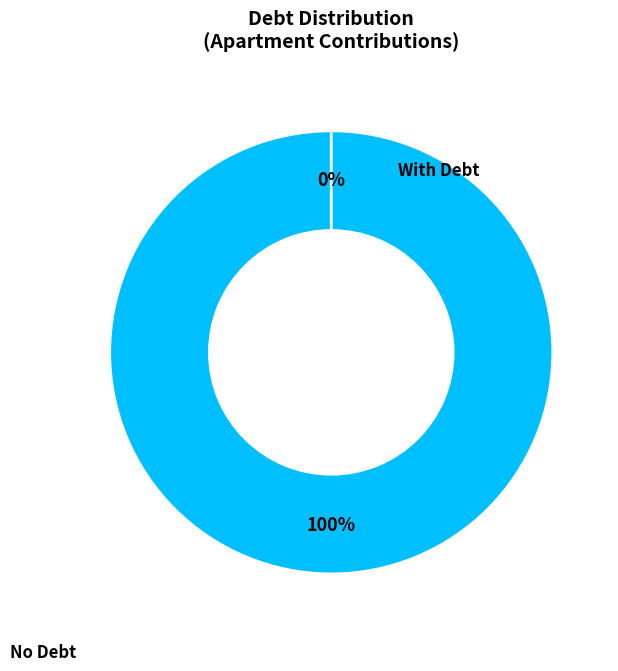

The 8 slice represents 0% of the pie. True or false?

True